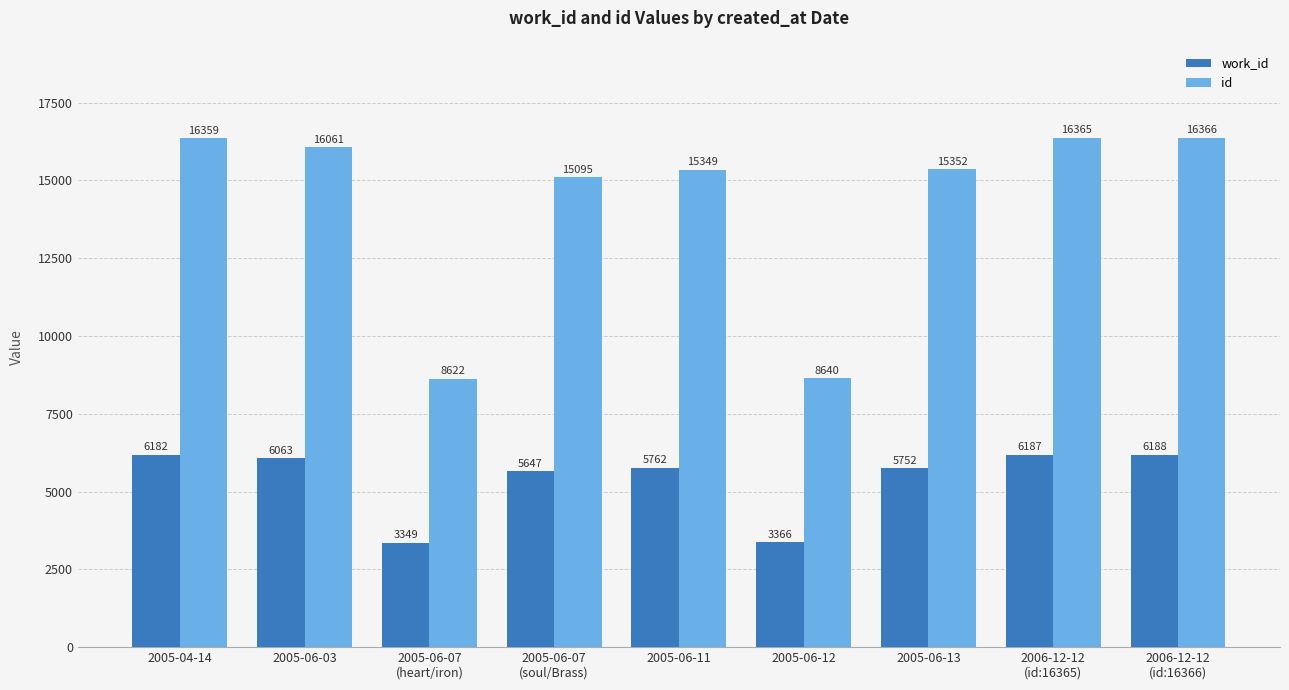

Which series has the largest range (max minus min)?

id